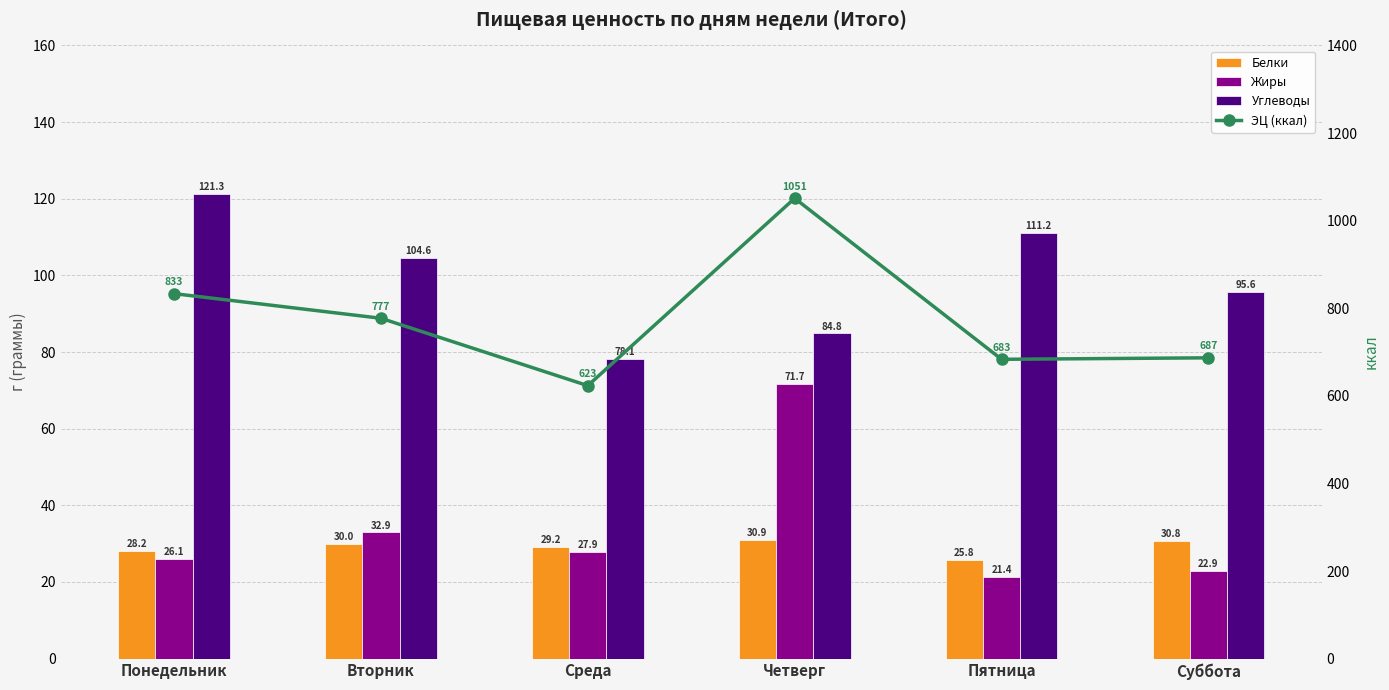

How many data points does each series have?

6